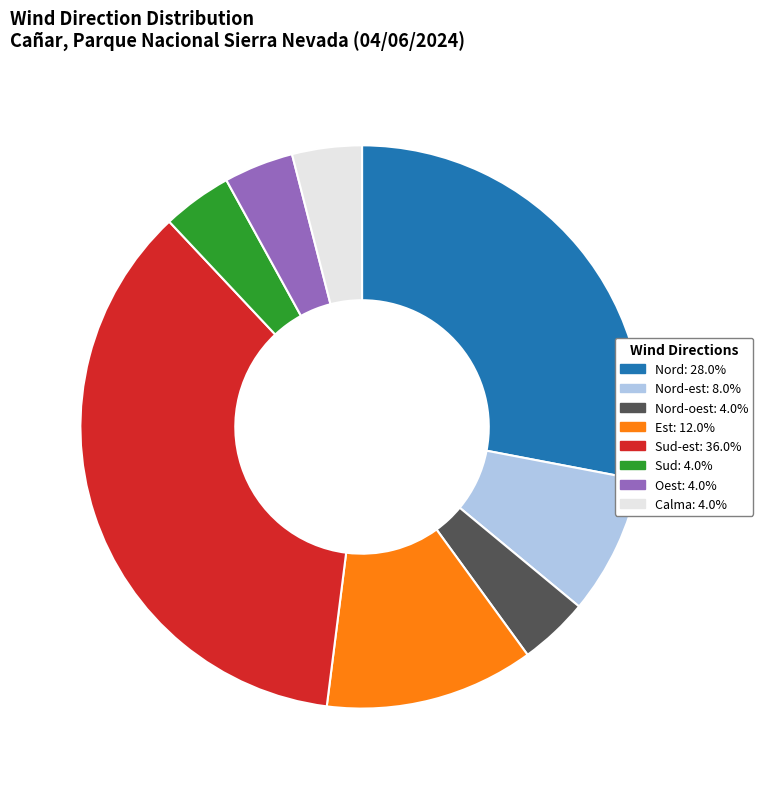

Is there any slice that represents more than half of the pie?

No